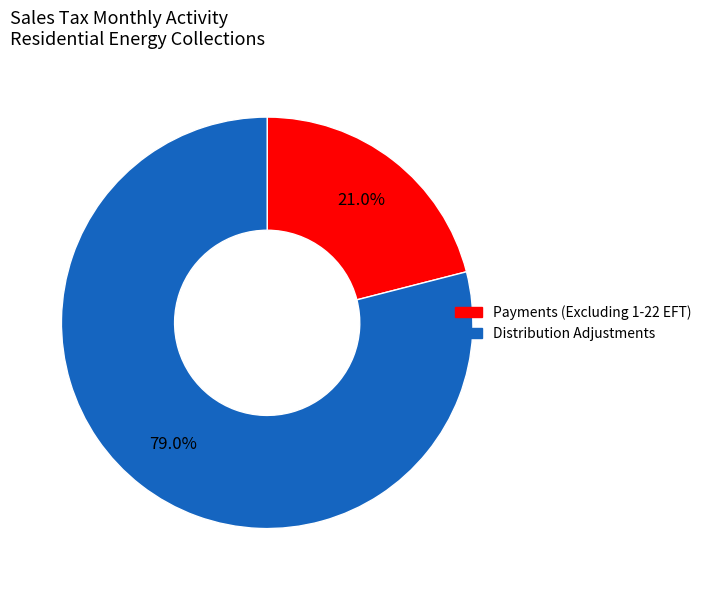

To the nearest percent, what portion does Payments (Excluding 1-22 EFT) represent?

21%